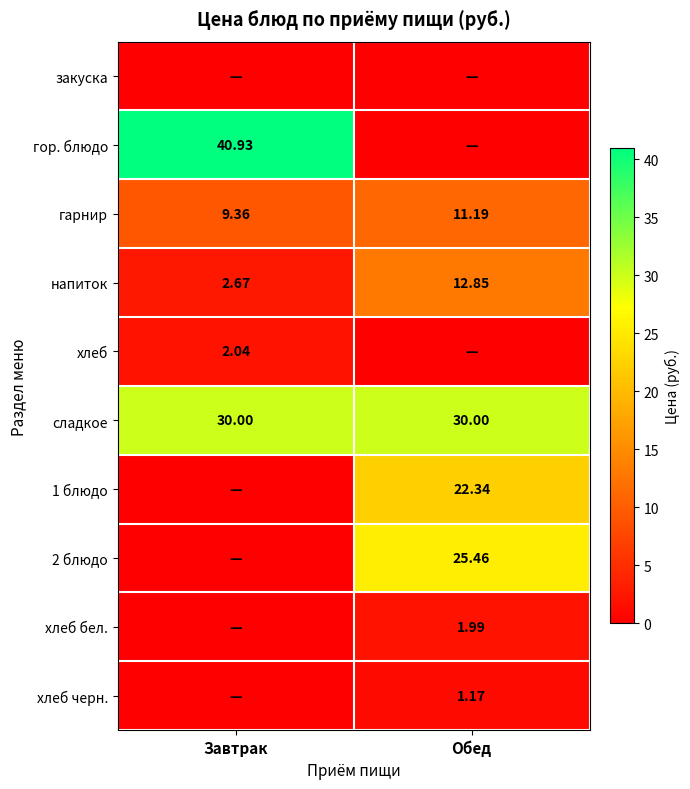

What is the spread (max minus min) of values at Завтрак?

40.9